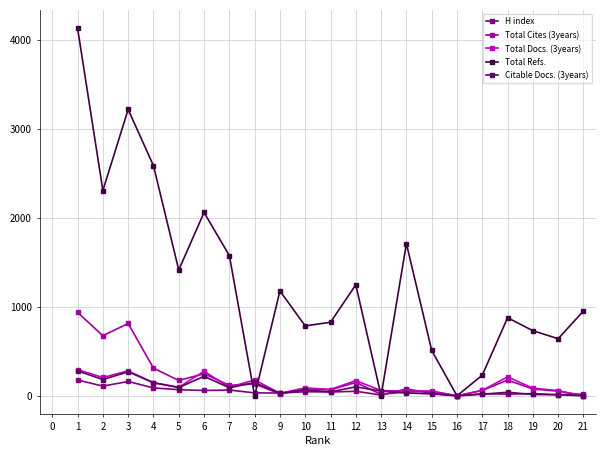

What is the spread (max minus min) of values at 19?

717